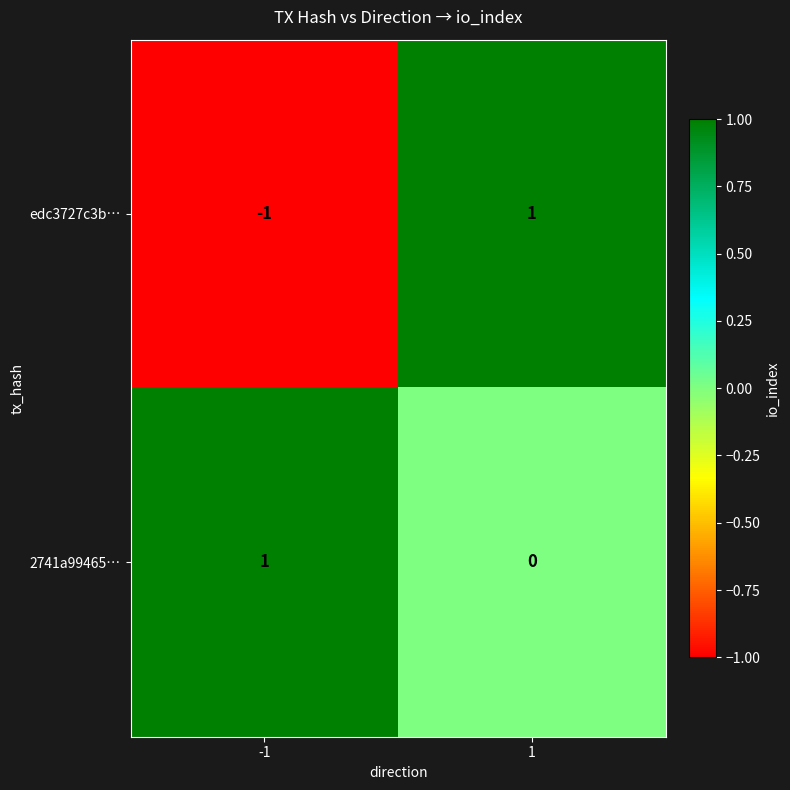

List the series in order of their overall mean, highest first.

2741a99465…, edc3727c3b…